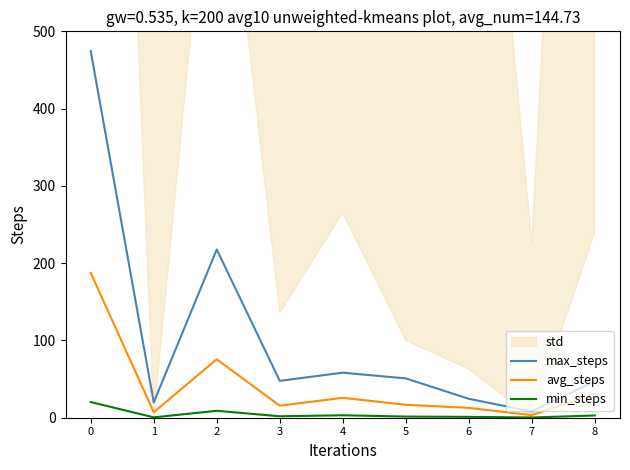

What is the greatest value displayed?

474.4